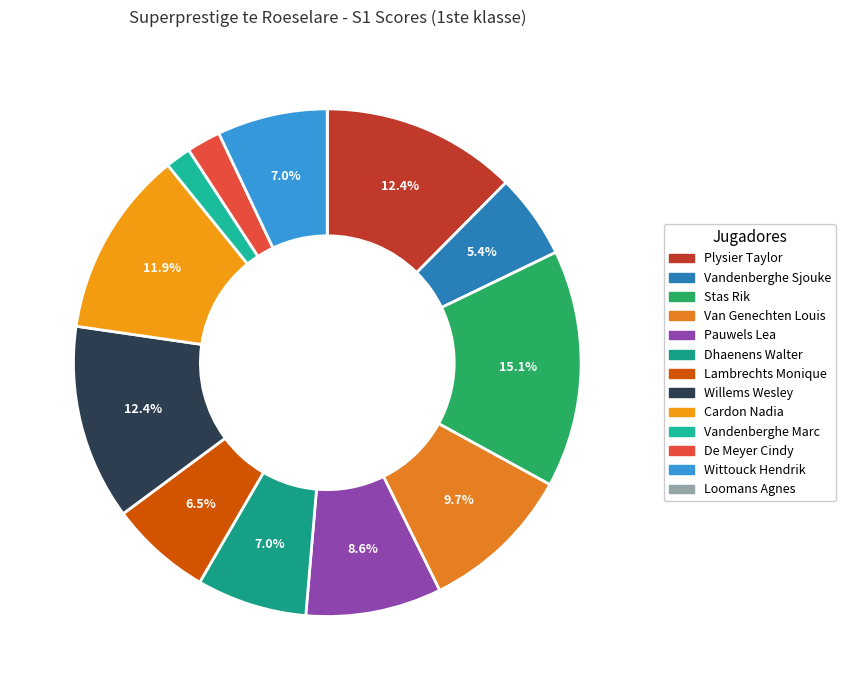

How much of the chart is everything except Cardon Nadia?

88.1%